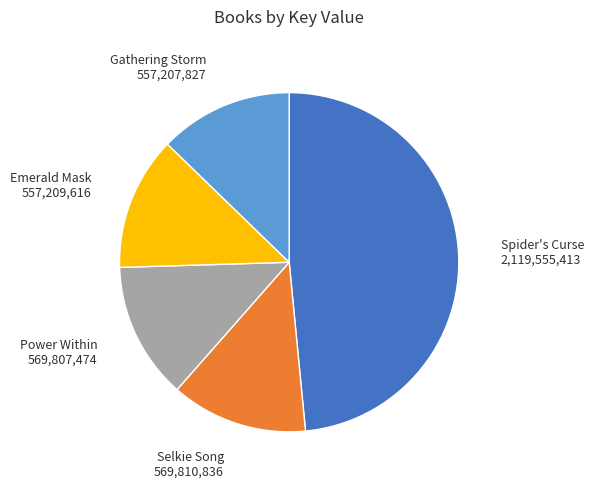

Approximately how many times larger is the value at Gathering Storm compared to Emerald Mask?

1.0